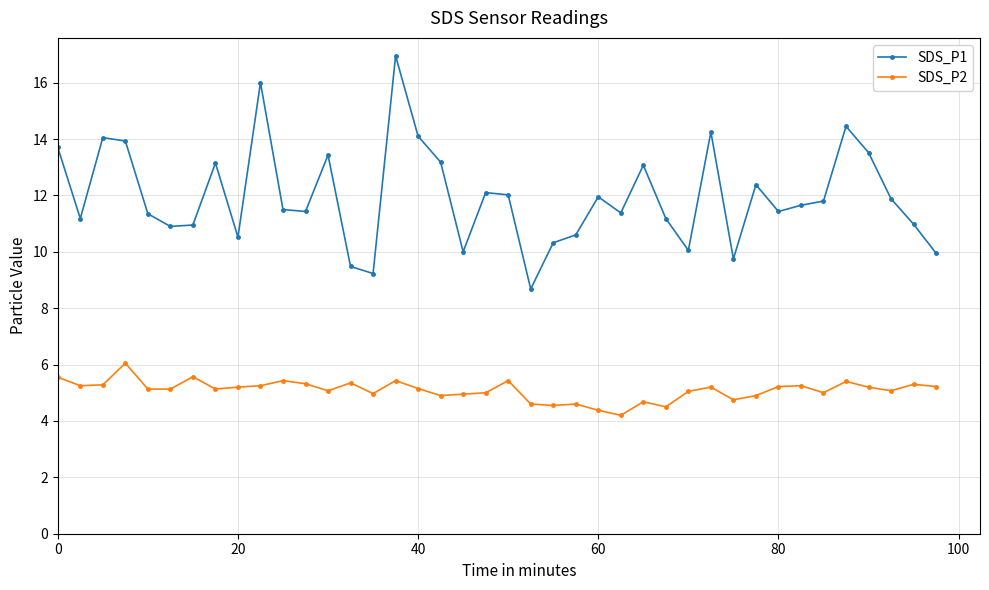

True or false: SDS_P2 and SDS_P1 cross at least once.

False